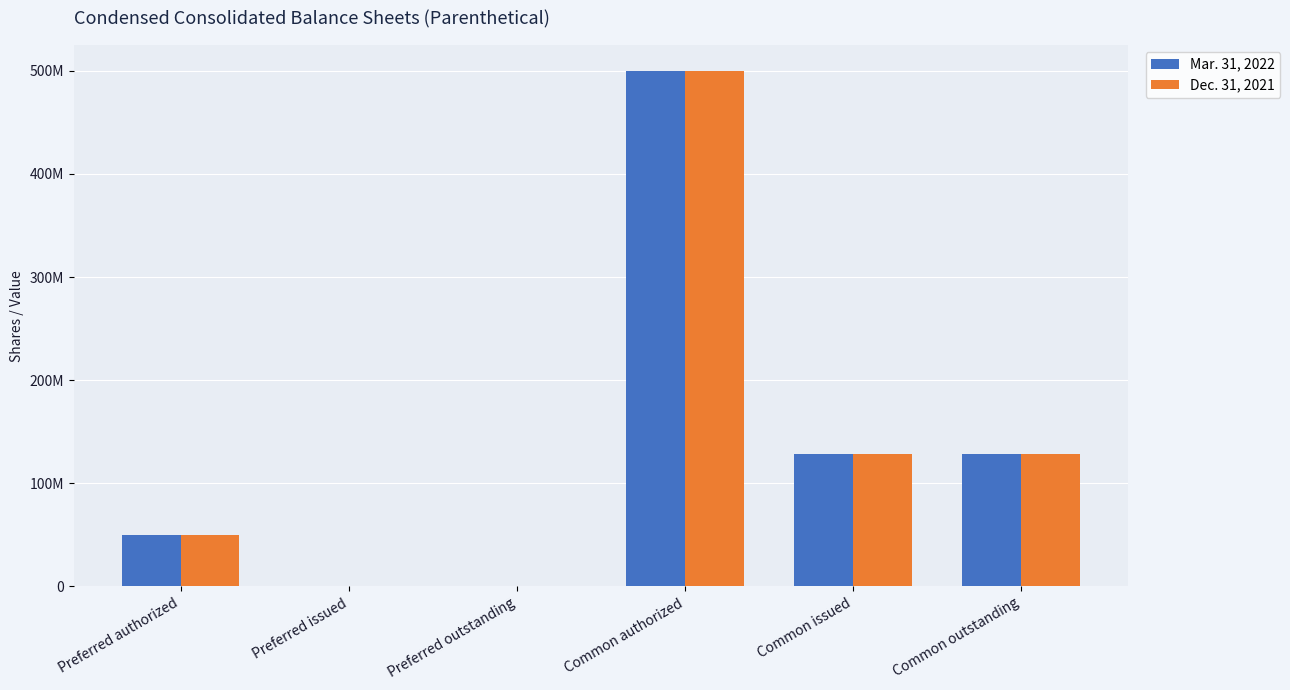

What are all the series names shown in the legend?

Mar. 31, 2022, Dec. 31, 2021